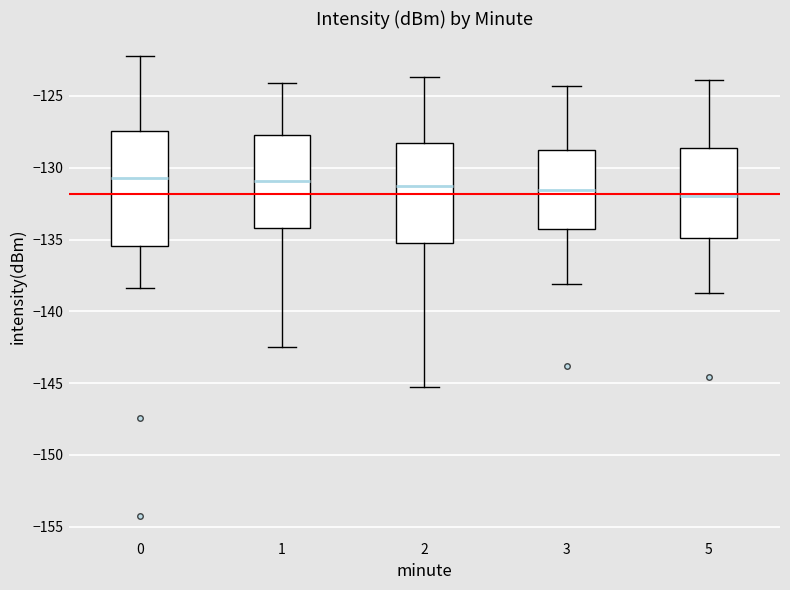

Where is the upper edge of the box at x = 3 on the y-axis? The values are not printed on the chart, so give them approximately, as read against the axis.

-128.5